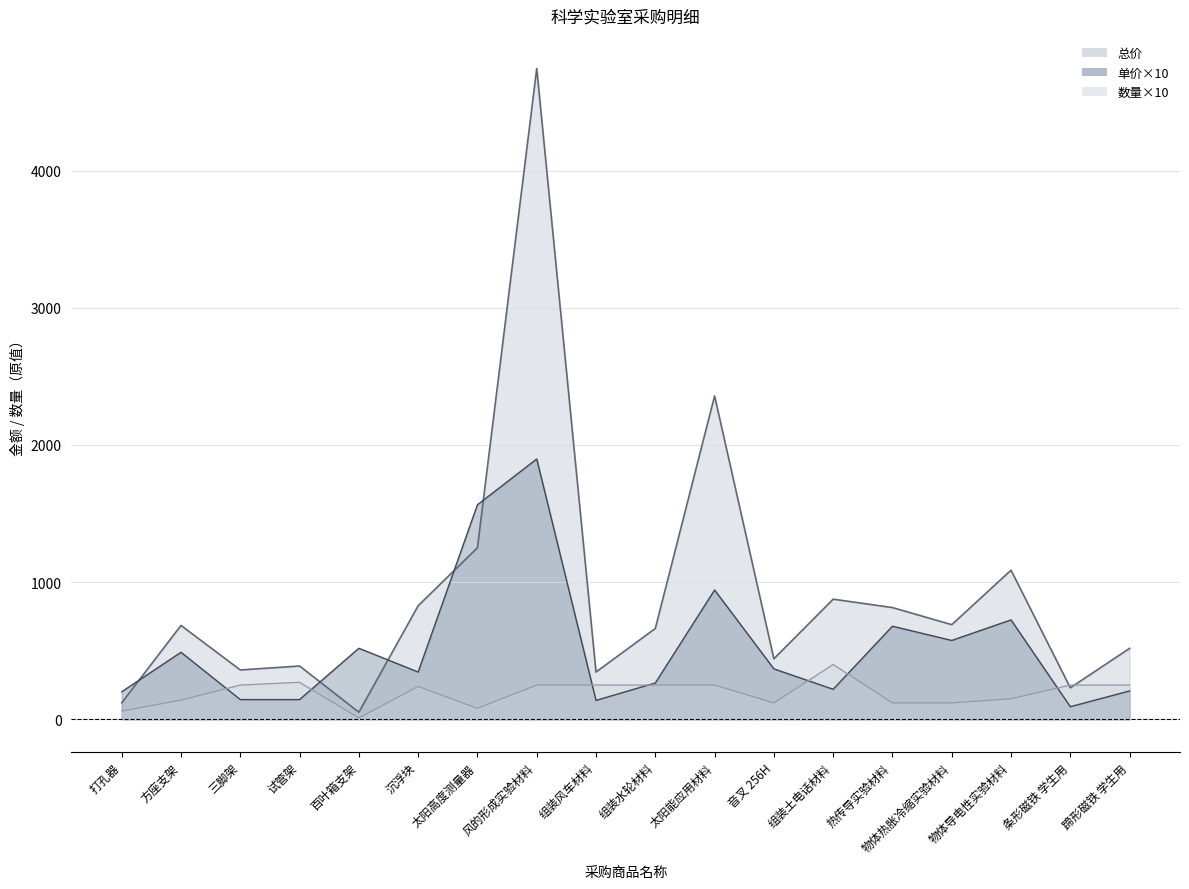

What is the total value across all series at 条形磁铁 学生用?

572.0